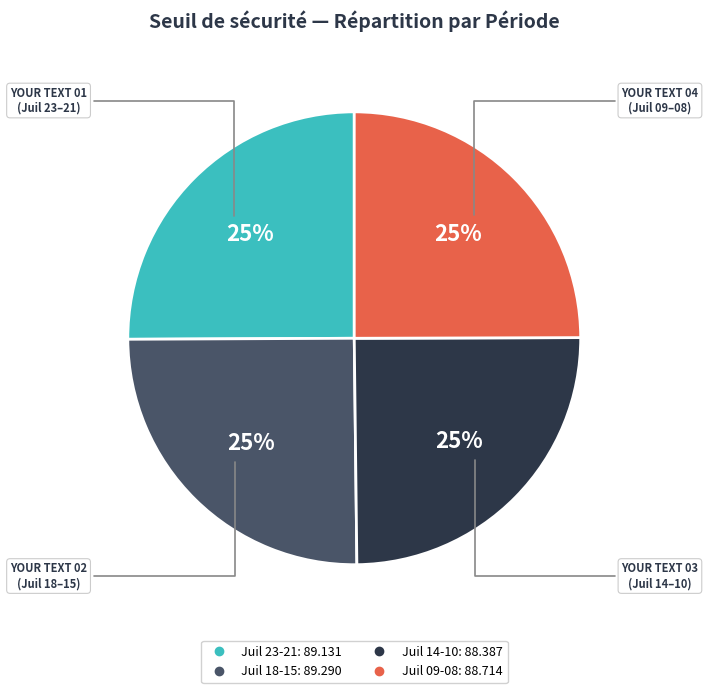

Is there a majority slice in this chart?

No